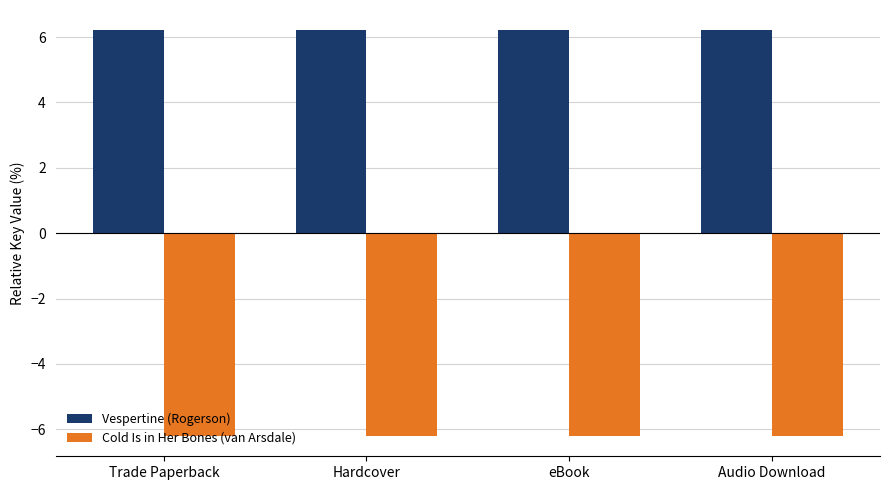

List the series in order of their peak value, highest first.

Vespertine (Rogerson), Cold Is in Her Bones (van Arsdale)